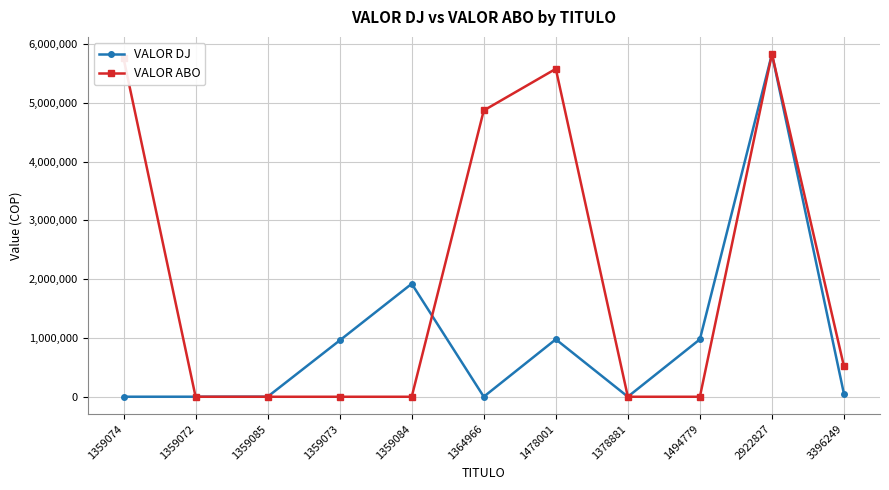

True or false: VALOR DJ has more than 2 interior local peaks.

True